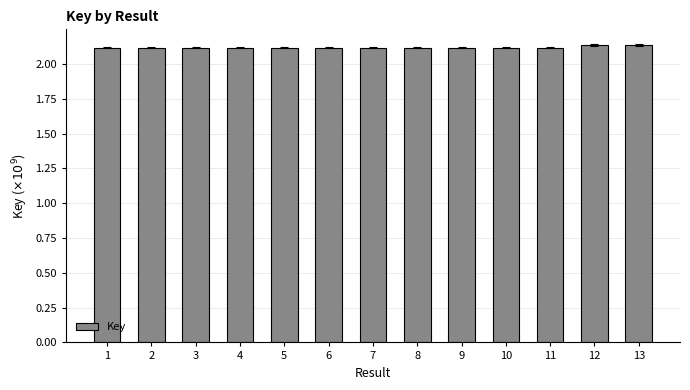

Is it true that the value at 2 is 2.1?

True